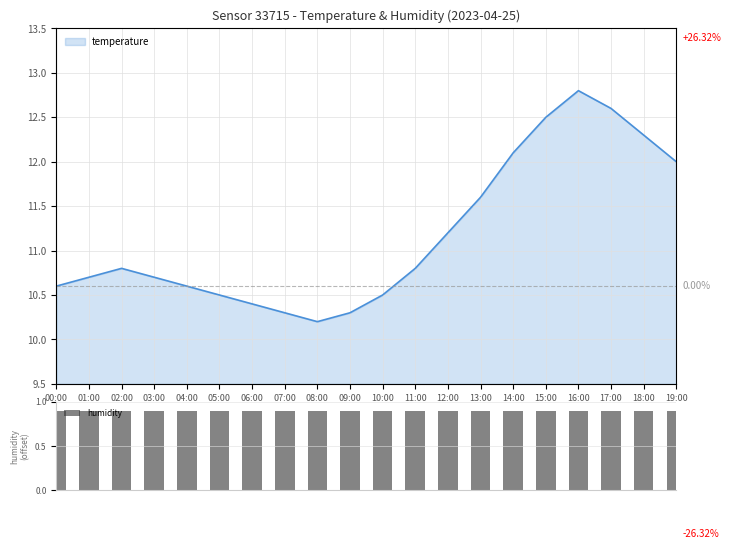

What is the difference between the values at 09:00 and 14:00?

1.8